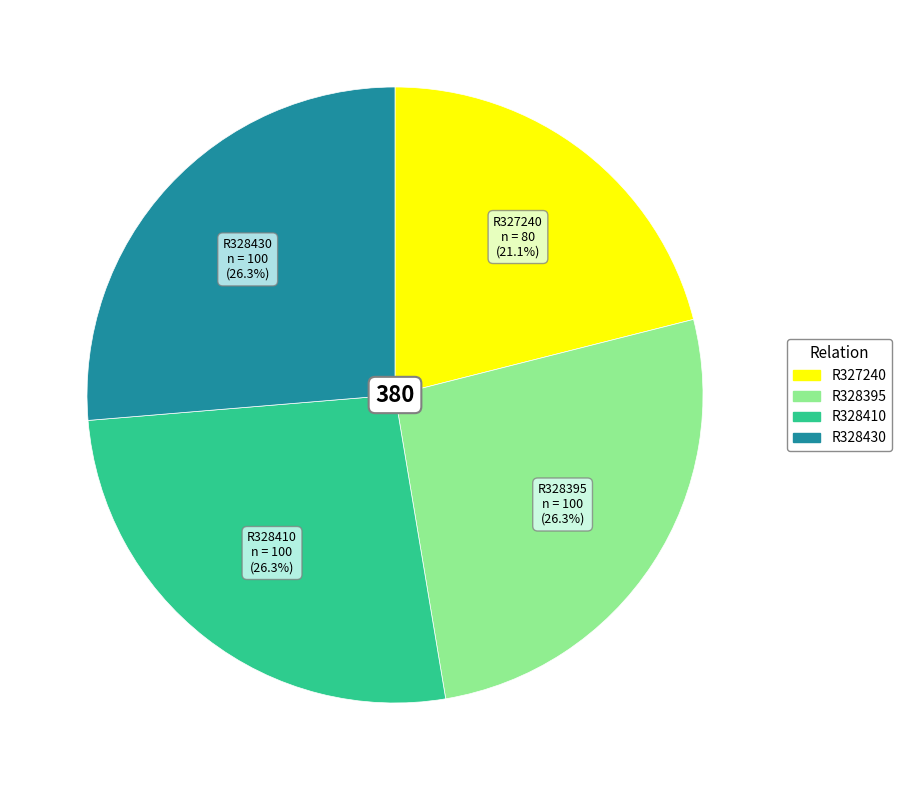

Approximately how many times larger is the value at R328410 compared to R328395?

1.0